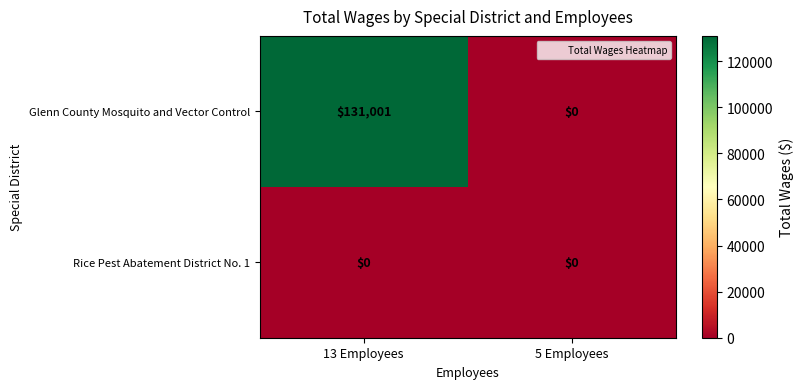

Reading right to left, extract all data points from this chart.

Glenn County Mosquito and Vector Control: 0	131001
Rice Pest Abatement District No. 1: 0	0